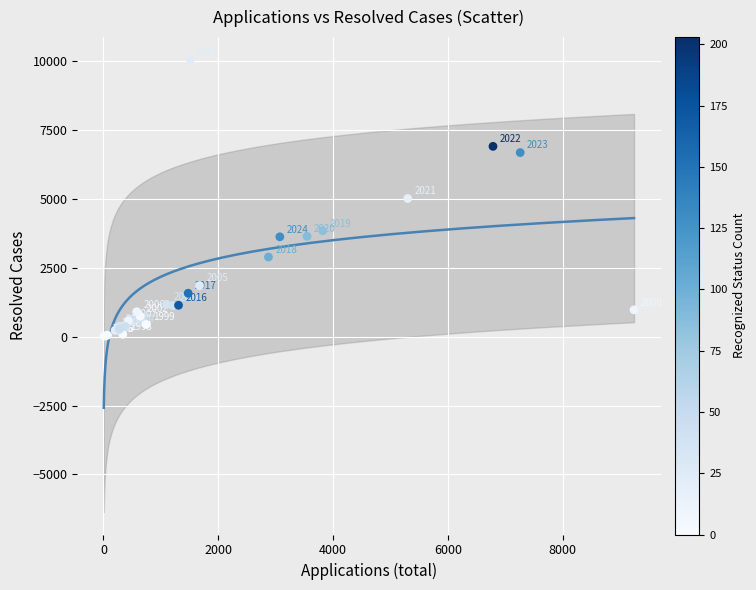

What Y value in the scatter plot is closest to 5029?

5008